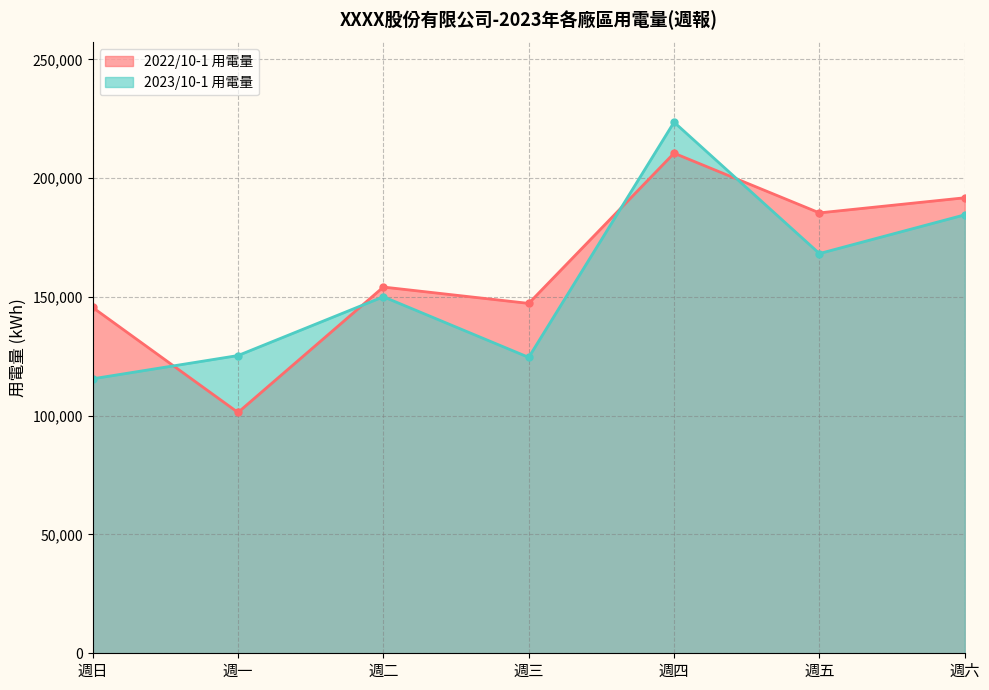

Which series changed the most between 週二 and 週三?

2023/10-1 用電量